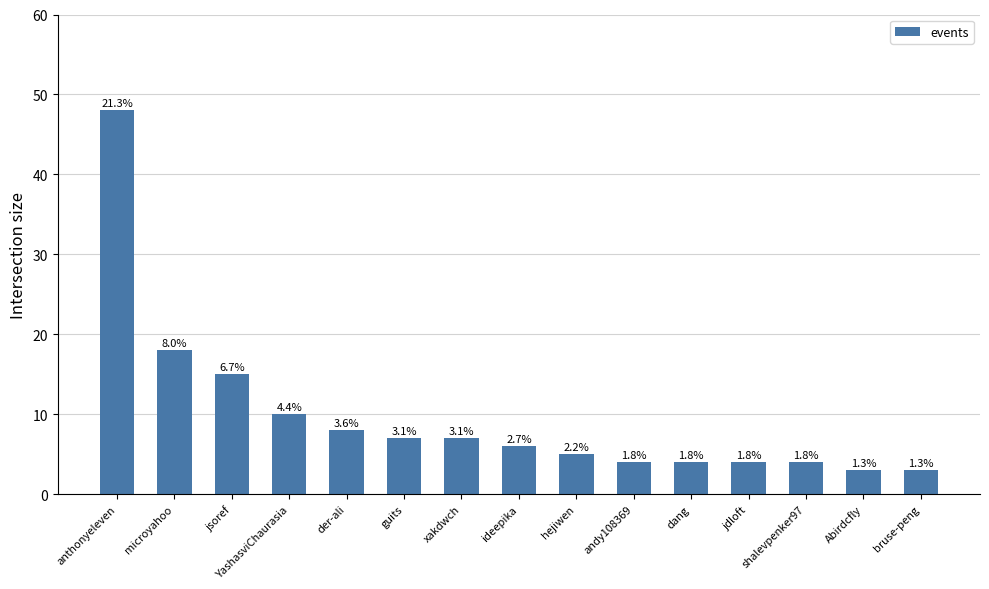

What is the label of the 15th bar from the right?

anthonyeleven